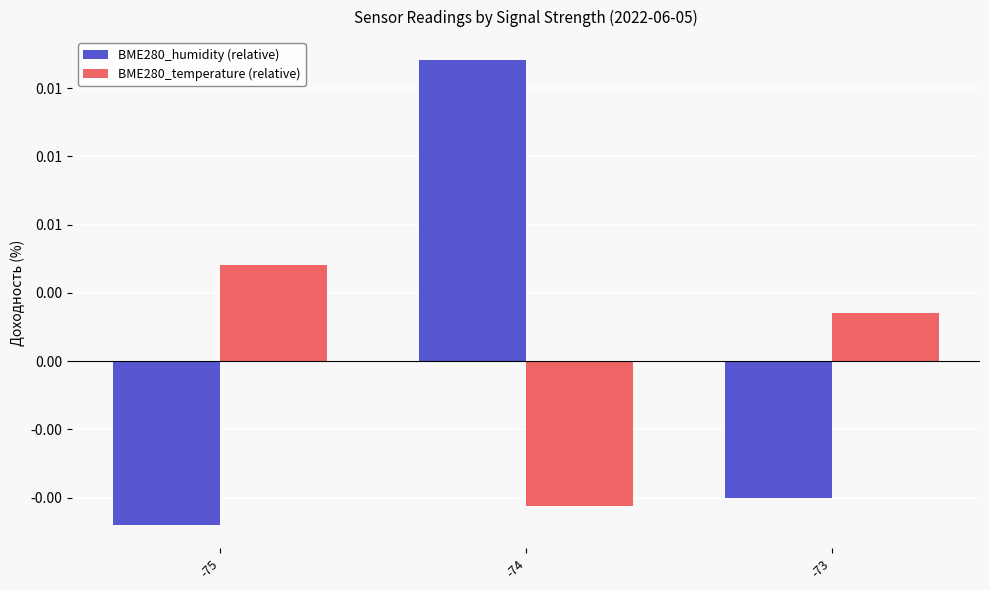

Are the bars grouped side by side (vs. stacked)?

Yes